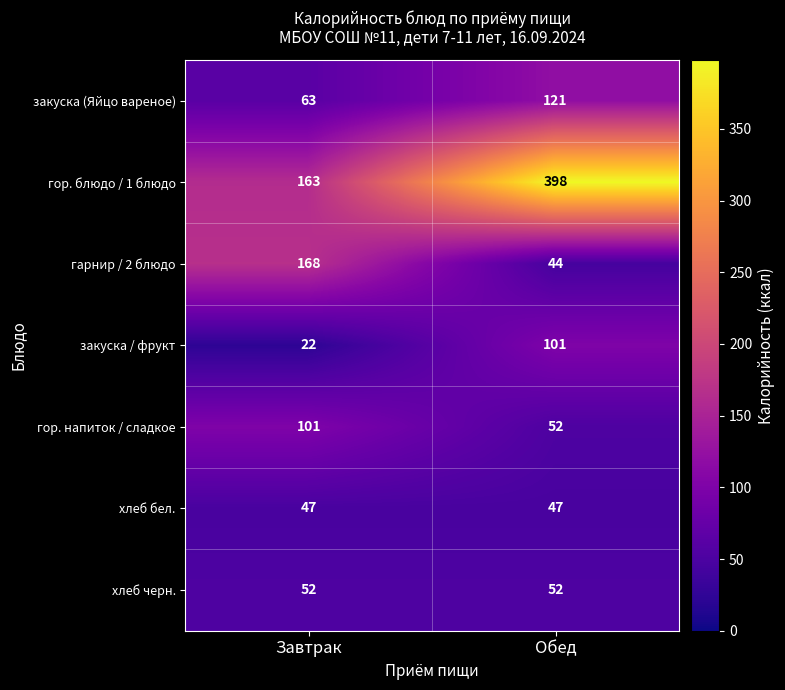

True or false: хлеб бел. has a value of 14 at Завтрак.

False